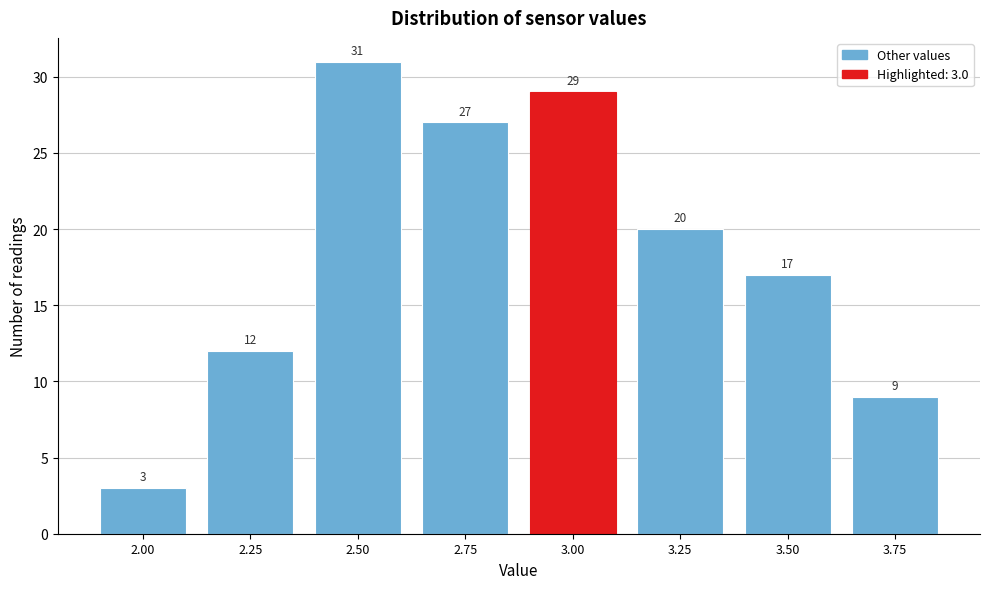

Reading right to left, list all the values displayed in this chart.

9	17	20	29	27	31	12	3